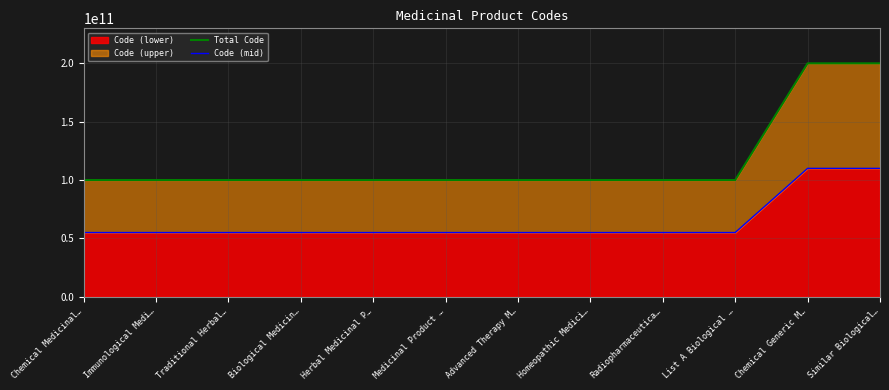

What position from the left is Immunological Medi…?

2